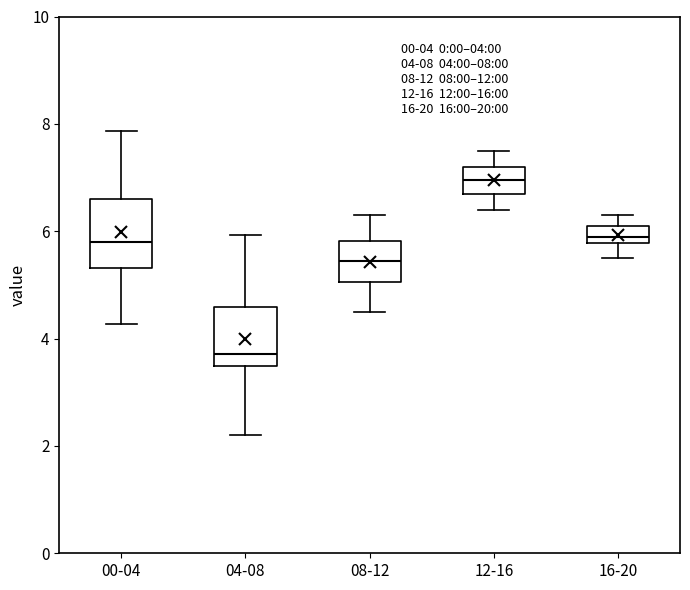

Which box's median line is the highest?

12-16